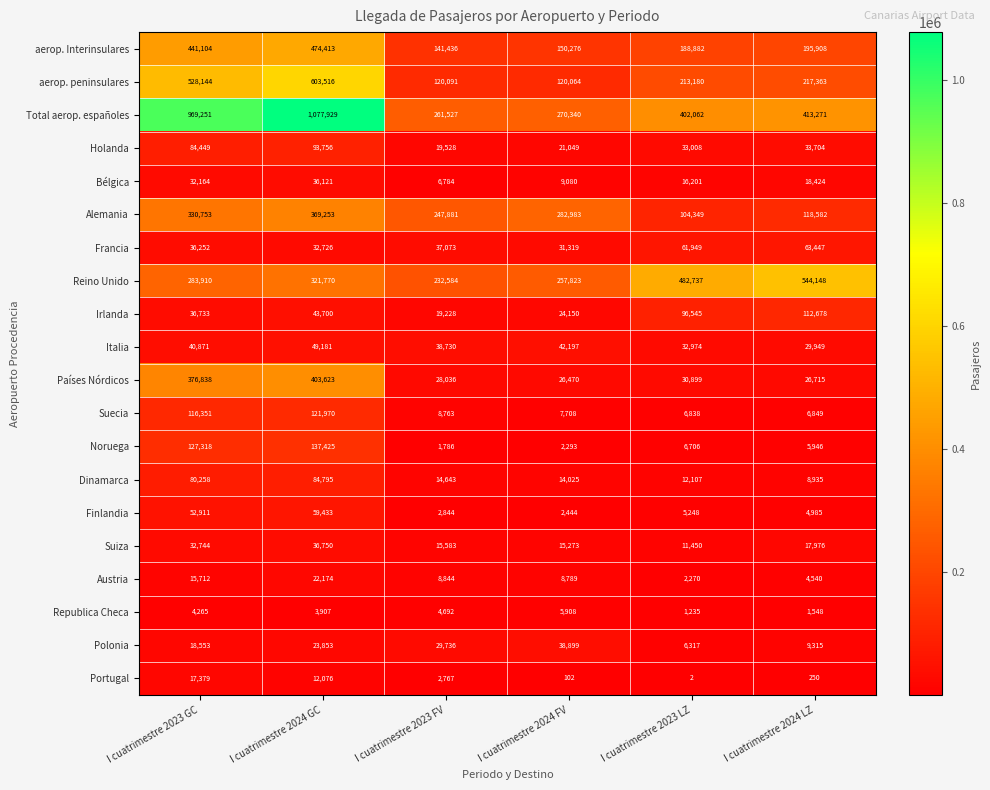

At which label does Finlandia first exceed 5248?

I cuatrimestre 2023 GC